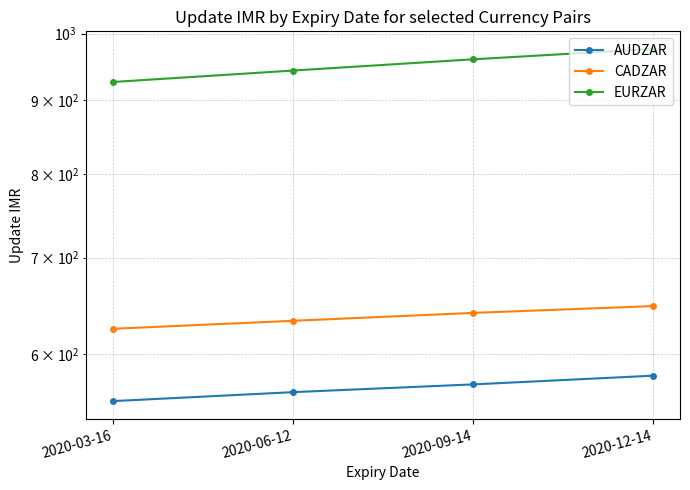

List the series in order of their overall mean, highest first.

EURZAR, CADZAR, AUDZAR